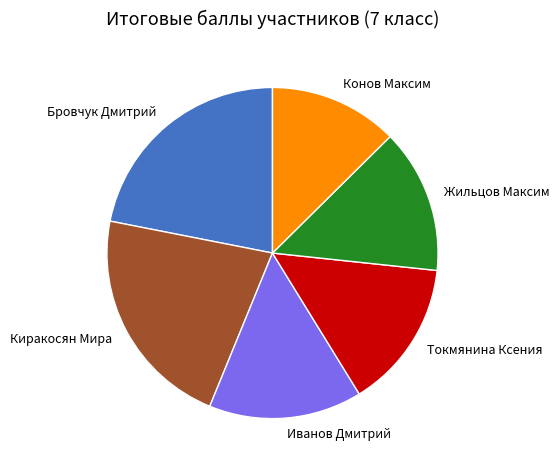

Is there any slice that represents more than half of the pie?

No